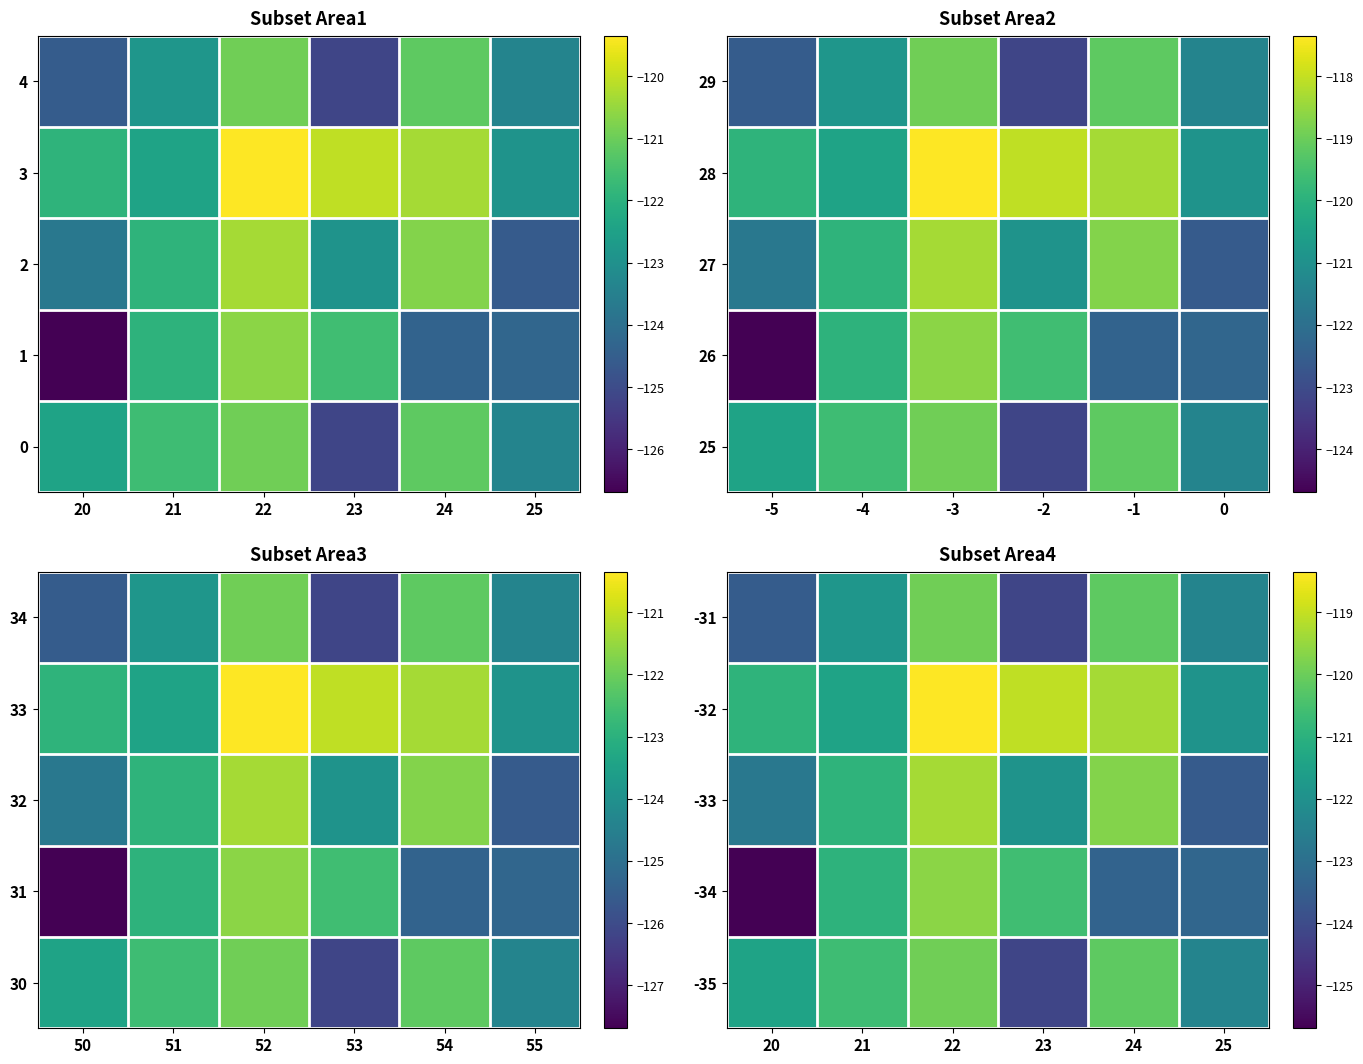

The value of -31 at 20 is -123.5. True or false?

True